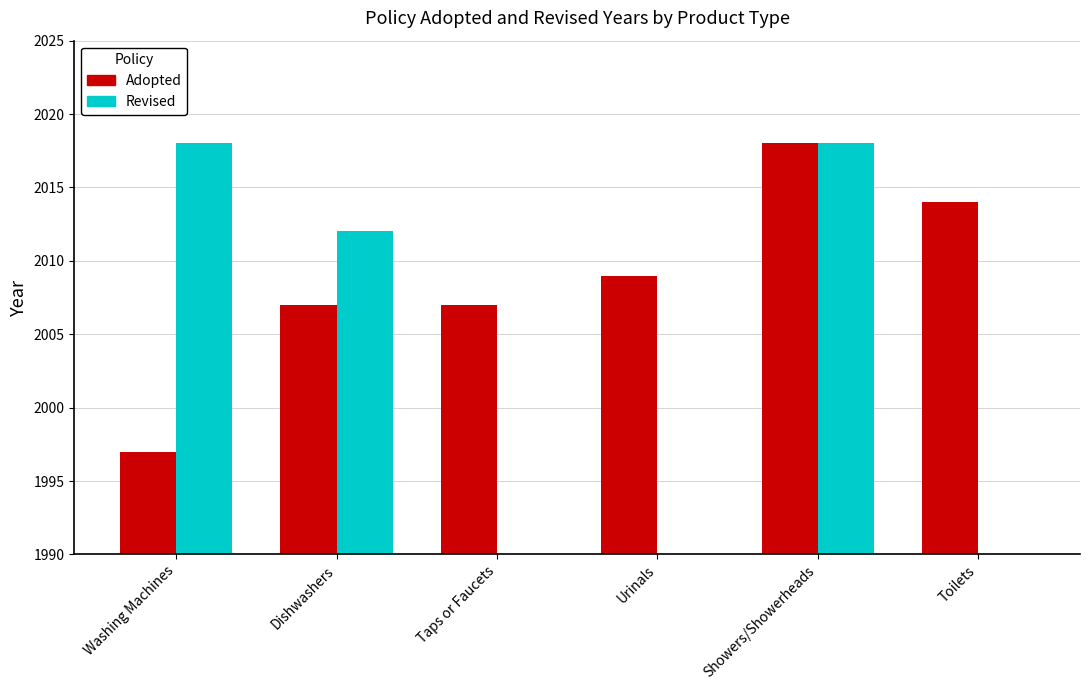

True or false: Adopted has a value of 2014 at Toilets.

True